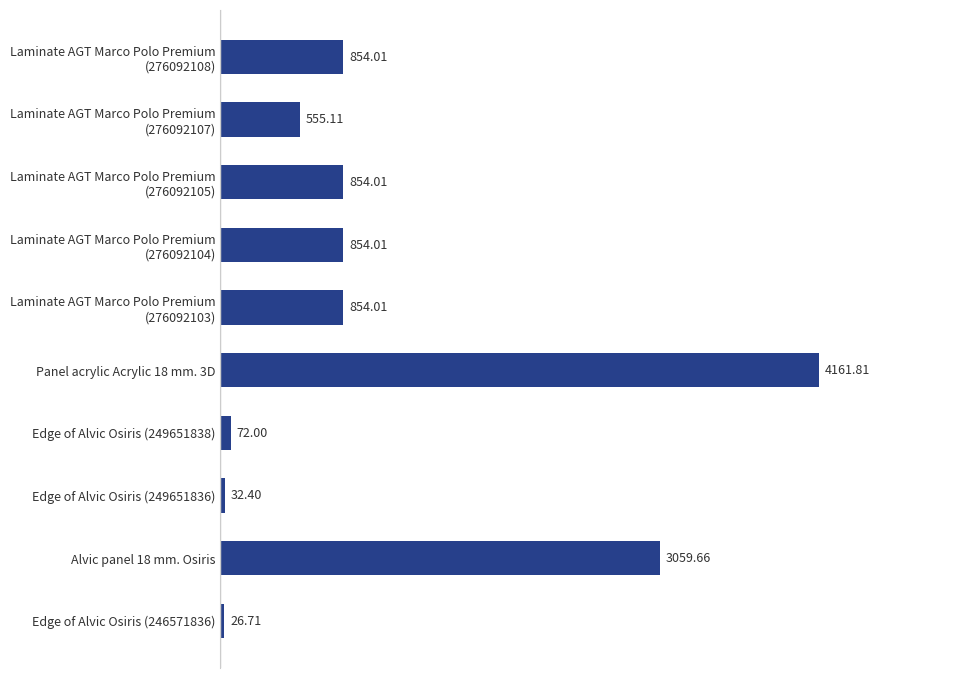

Approximately how many times larger is the value at Alvic panel 18 mm. Osiris compared to Edge of Alvic Osiris (249651838)?

42.5